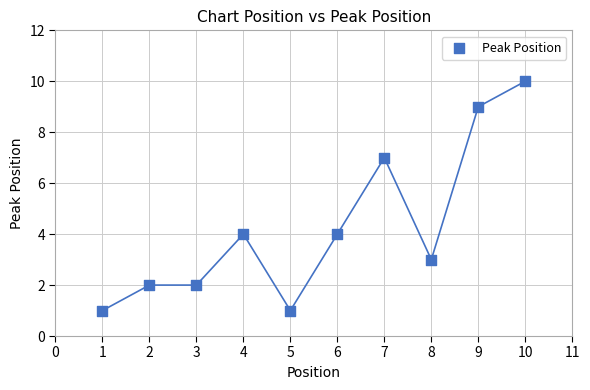

What is the average X value?

6